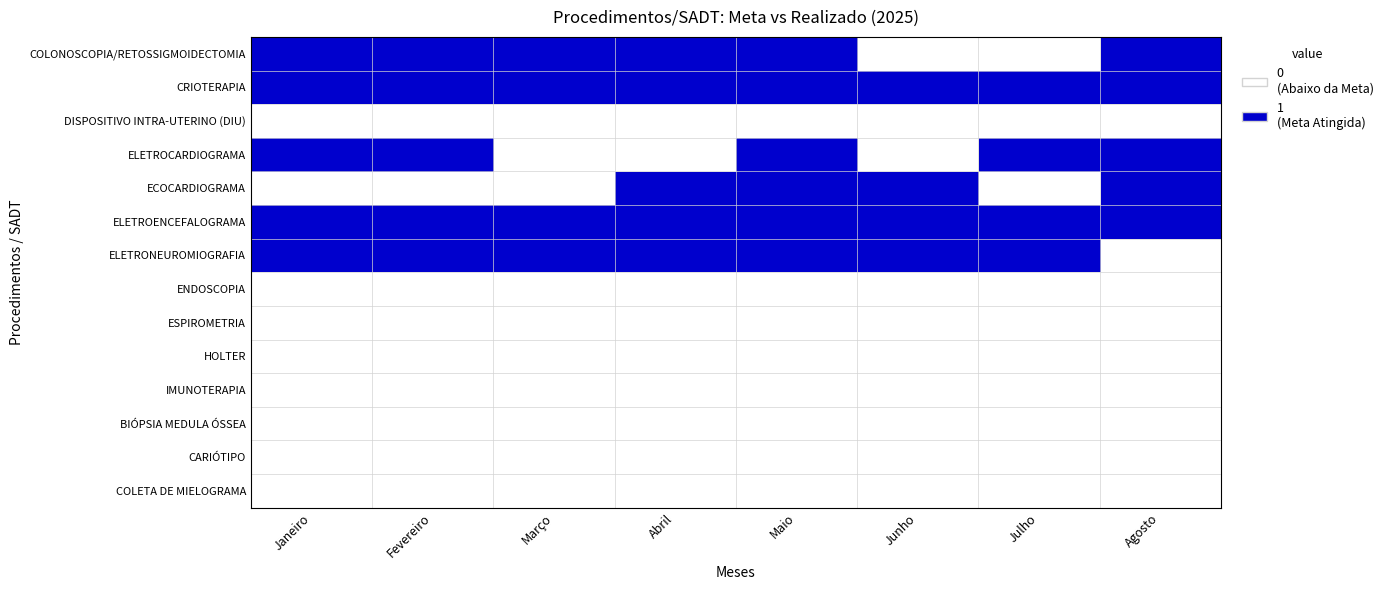

Reading right to left, extract all data points from this chart.

COLONOSCOPIA/RETOSSIGMOIDECTOMIA: Agosto=1	Julho=0	Junho=0	Maio=1	Abril=1	Março=1	Fevereiro=1	Janeiro=1
CRIOTERAPIA: Agosto=1	Julho=1	Junho=1	Maio=1	Abril=1	Março=1	Fevereiro=1	Janeiro=1
DISPOSITIVO INTRA-UTERINO (DIU): Agosto=0	Julho=0	Junho=0	Maio=0	Abril=0	Março=0	Fevereiro=0	Janeiro=0
ELETROCARDIOGRAMA: Agosto=1	Julho=1	Junho=0	Maio=1	Abril=0	Março=0	Fevereiro=1	Janeiro=1
ECOCARDIOGRAMA: Agosto=1	Julho=0	Junho=1	Maio=1	Abril=1	Março=0	Fevereiro=0	Janeiro=0
ELETROENCEFALOGRAMA: Agosto=1	Julho=1	Junho=1	Maio=1	Abril=1	Março=1	Fevereiro=1	Janeiro=1
ELETRONEUROMIOGRAFIA: Agosto=0	Julho=1	Junho=1	Maio=1	Abril=1	Março=1	Fevereiro=1	Janeiro=1
ENDOSCOPIA: Agosto=0	Julho=0	Junho=0	Maio=0	Abril=0	Março=0	Fevereiro=0	Janeiro=0
ESPIROMETRIA: Agosto=0	Julho=0	Junho=0	Maio=0	Abril=0	Março=0	Fevereiro=0	Janeiro=0
HOLTER: Agosto=0	Julho=0	Junho=0	Maio=0	Abril=0	Março=0	Fevereiro=0	Janeiro=0
IMUNOTERAPIA: Agosto=0	Julho=0	Junho=0	Maio=0	Abril=0	Março=0	Fevereiro=0	Janeiro=0
BIÓPSIA MEDULA ÓSSEA: Agosto=0	Julho=0	Junho=0	Maio=0	Abril=0	Março=0	Fevereiro=0	Janeiro=0
CARIÓTIPO: Agosto=0	Julho=0	Junho=0	Maio=0	Abril=0	Março=0	Fevereiro=0	Janeiro=0
COLETA DE MIELOGRAMA: Agosto=0	Julho=0	Junho=0	Maio=0	Abril=0	Março=0	Fevereiro=0	Janeiro=0